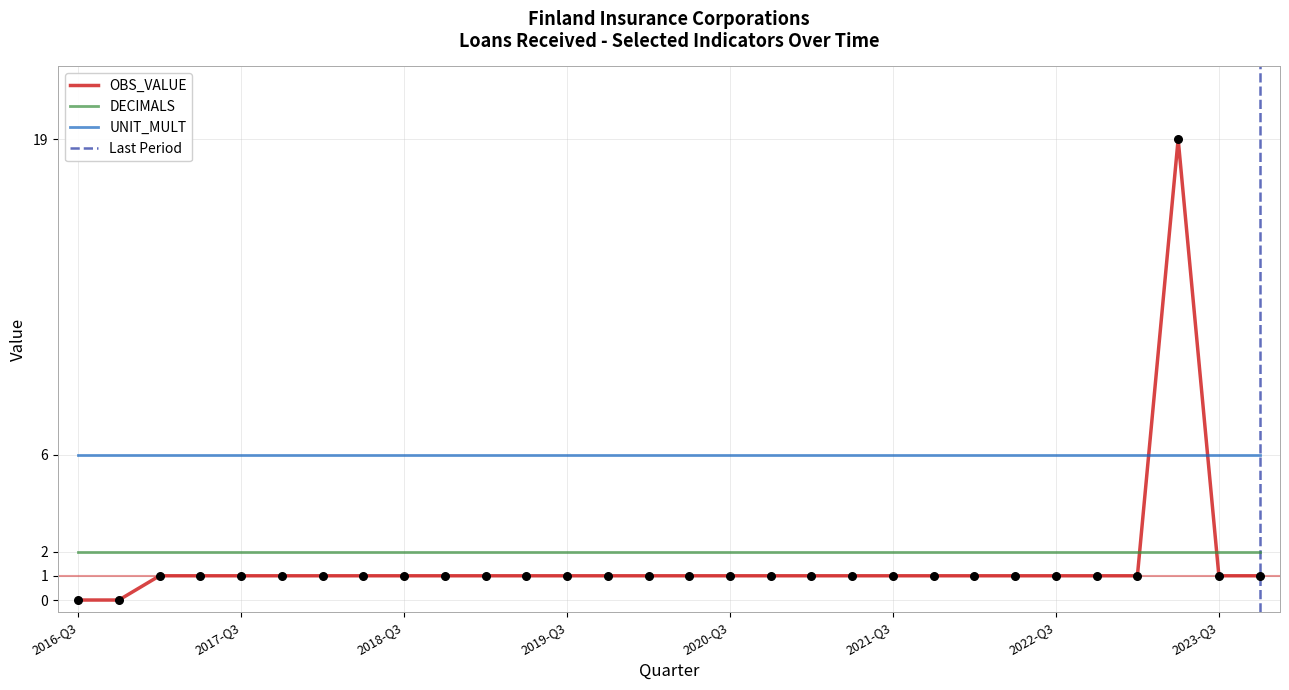

What are all the series names shown in the legend?

OBS_VALUE, DECIMALS, UNIT_MULT